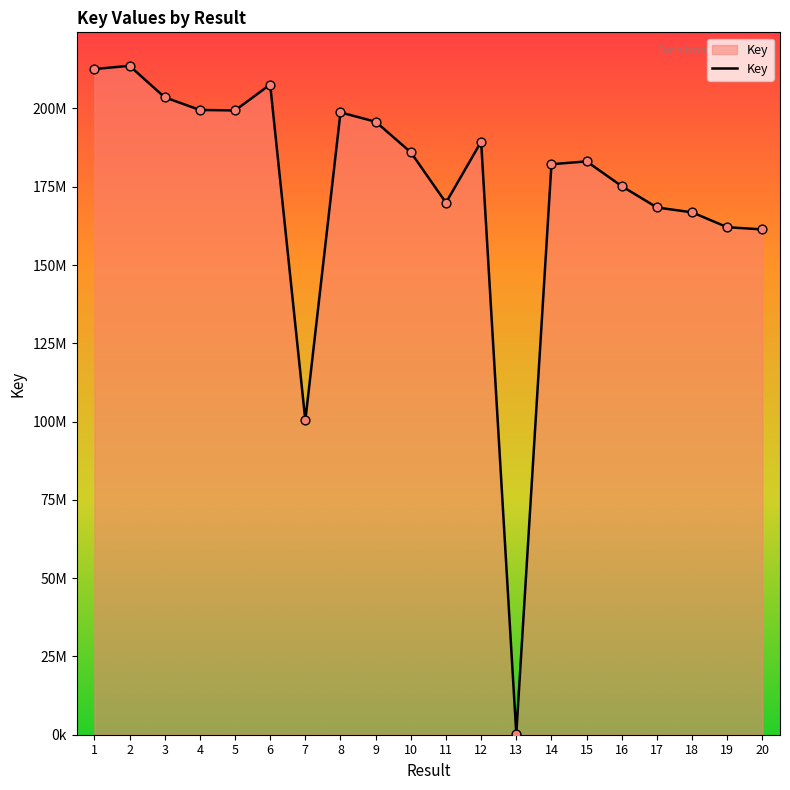

Between 8 and 11, which is larger?

8